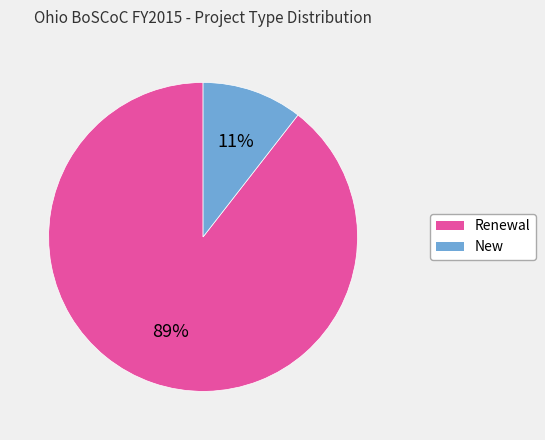

Rank the categories by value from highest to lowest.

Renewal, New